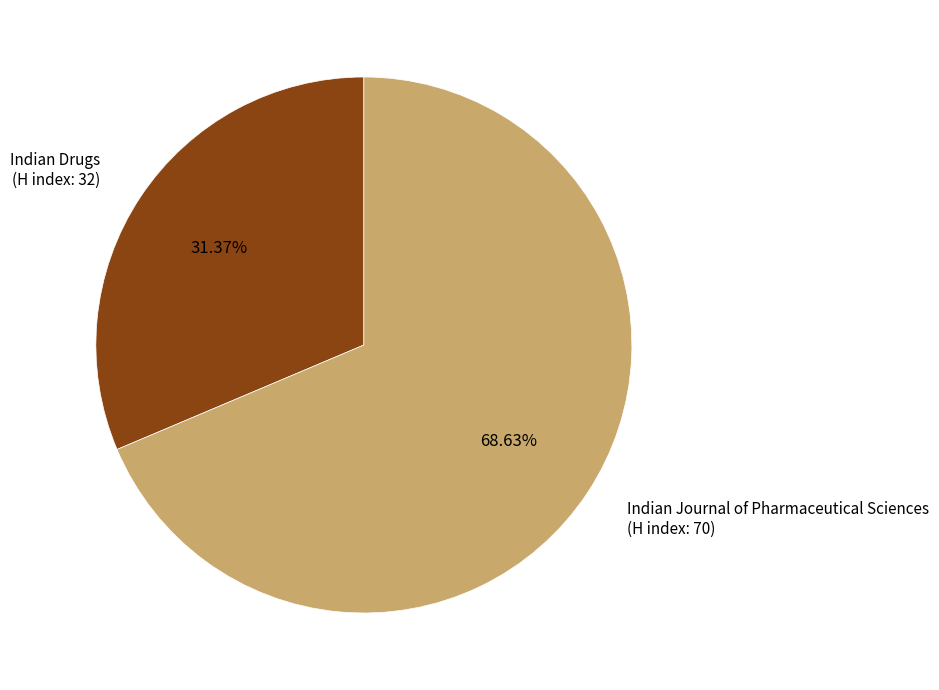

Do Indian Journal of Pharmaceutical Sciences (H index: 70) and Indian Drugs (H index: 32) together represent more than half of the pie?

Yes